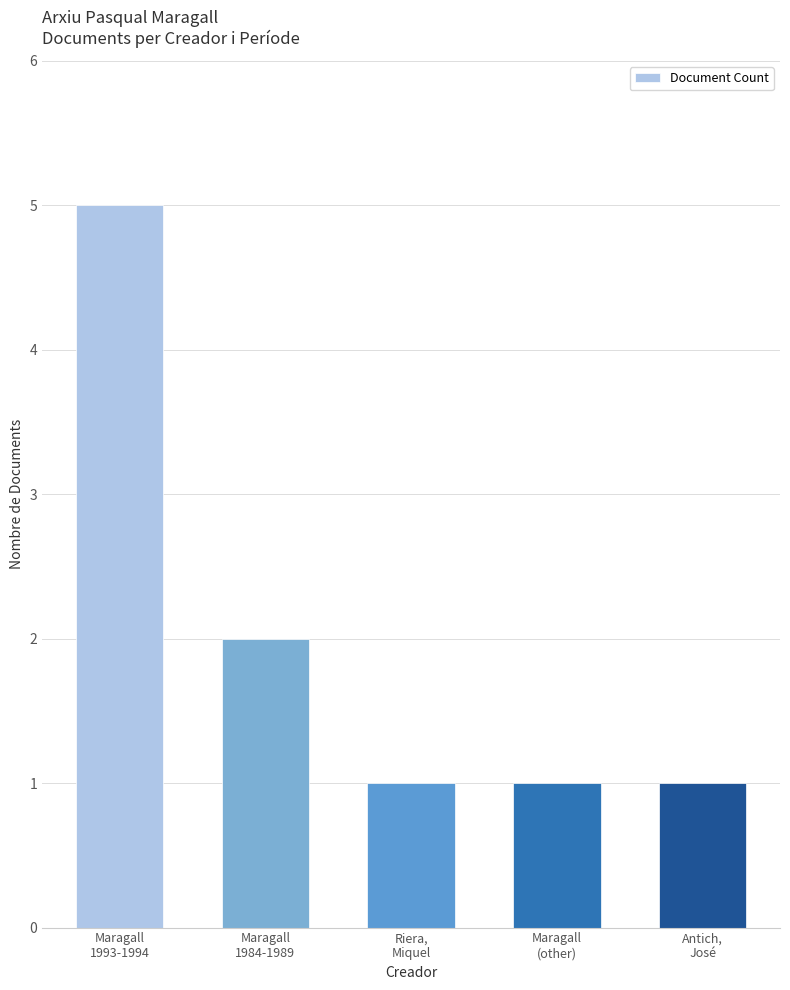

What is the label of the 2nd bar from the right?

Maragall
(other)